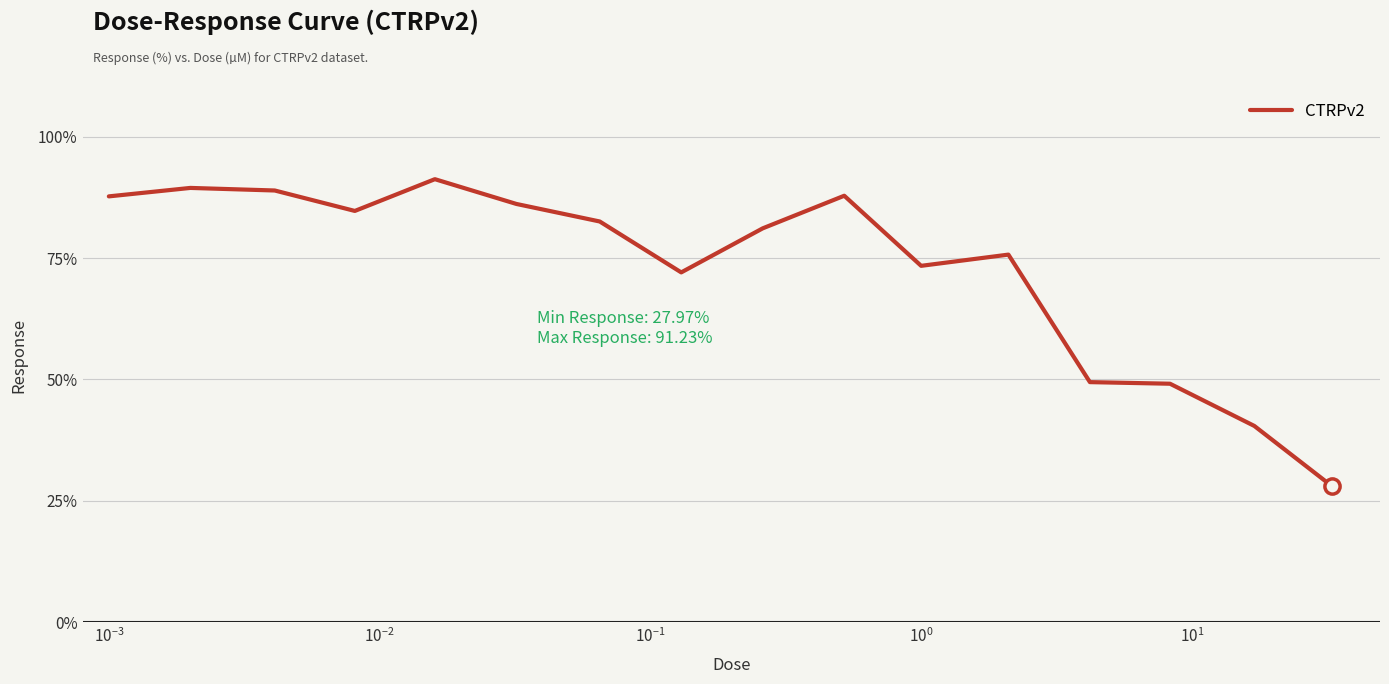

What is the smallest value displayed?

28.0